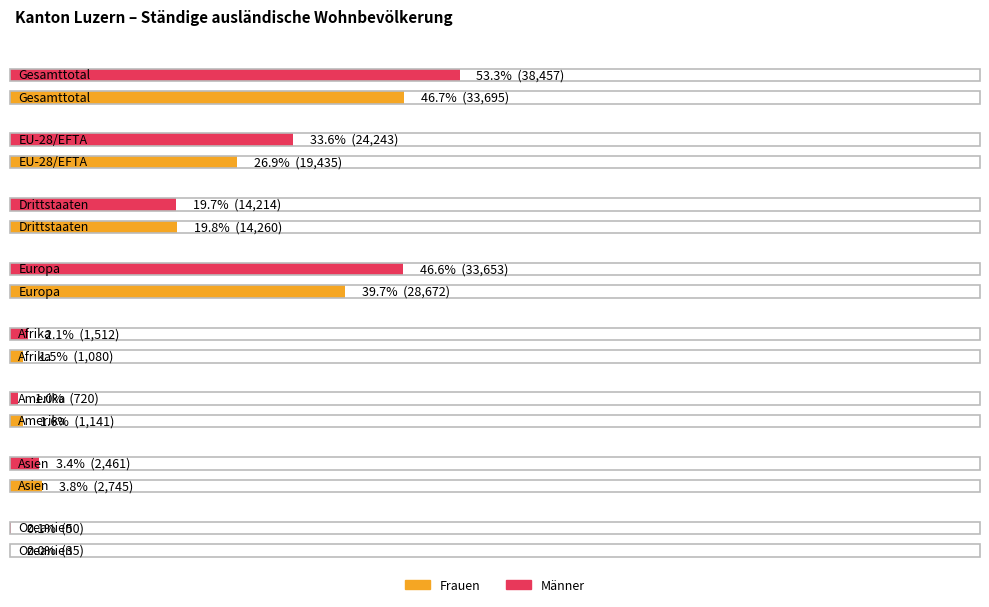

At which label does Total reach its peak?

Gesamttotal